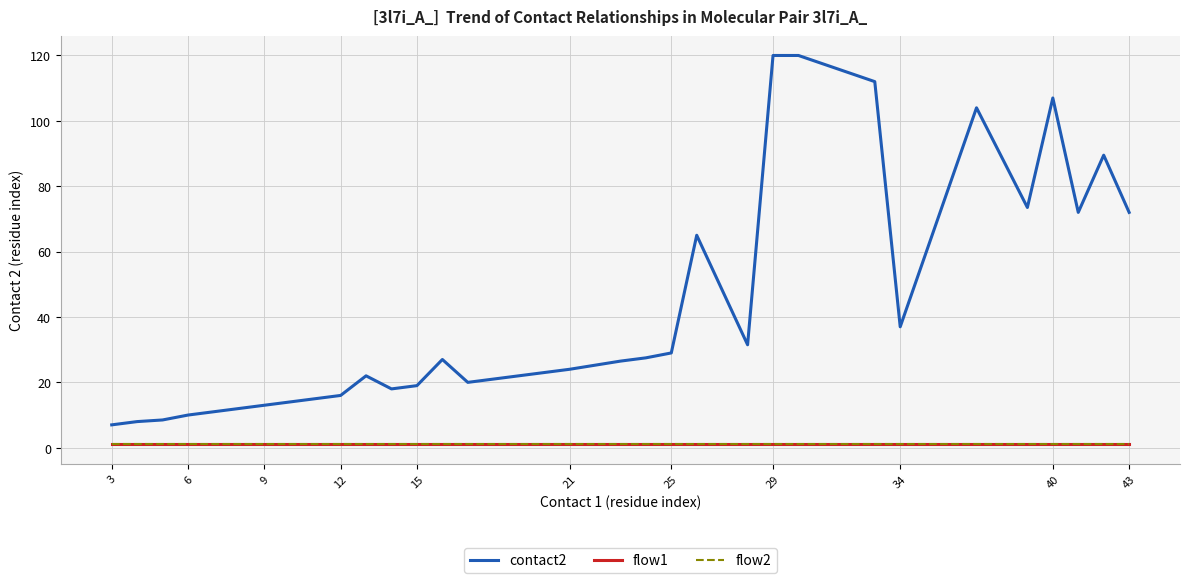

True or false: contact2 and flow2 cross at least once.

False